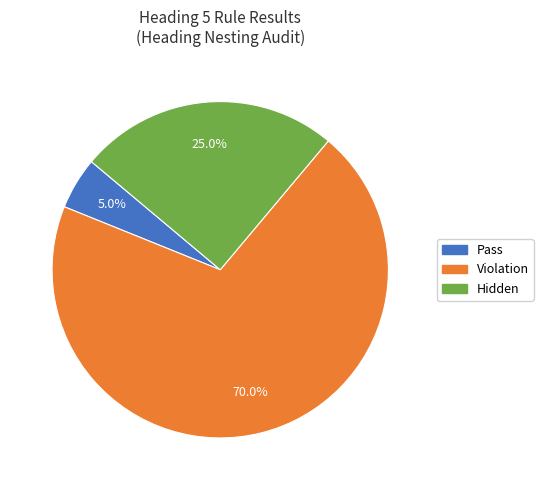

Does any single category account for the majority?

Yes